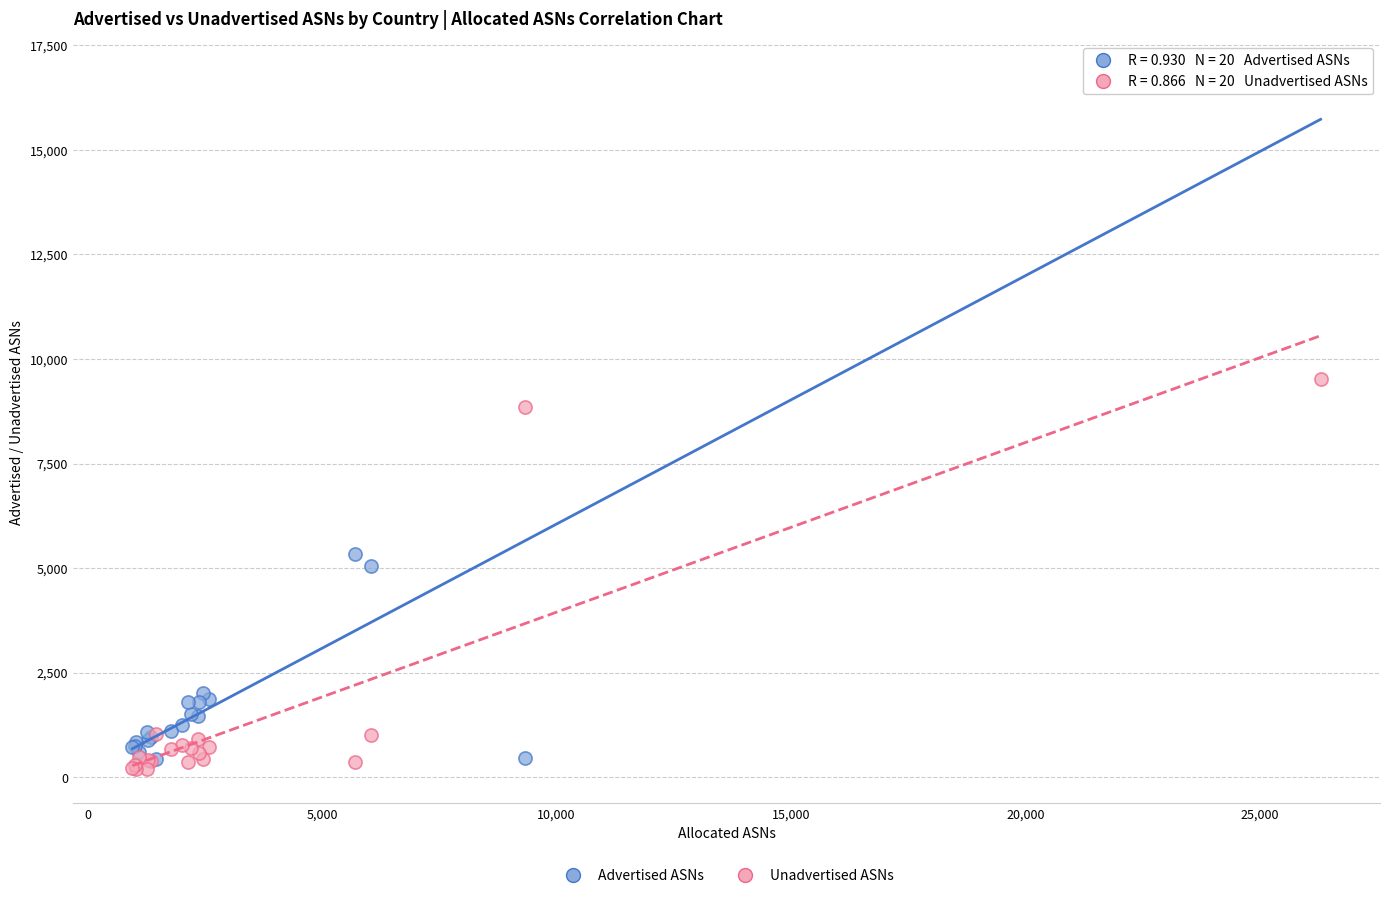

Which series has the largest Y range (max minus min)?

Advertised ASNs